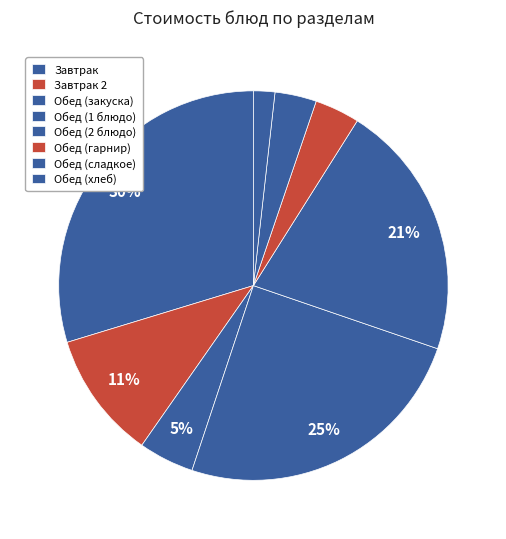

How many slices are in this pie chart?

8